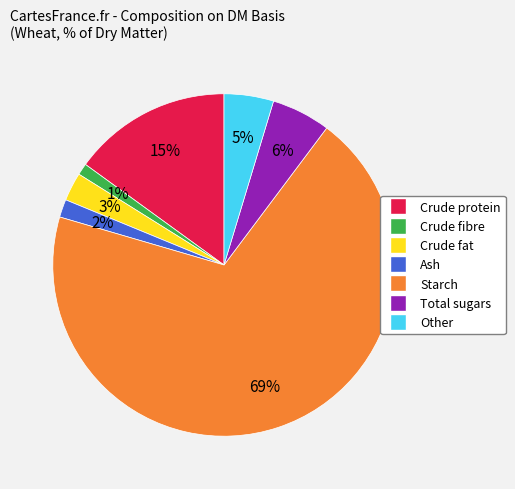

Combined, do Ash and Other account for over 50%?

No